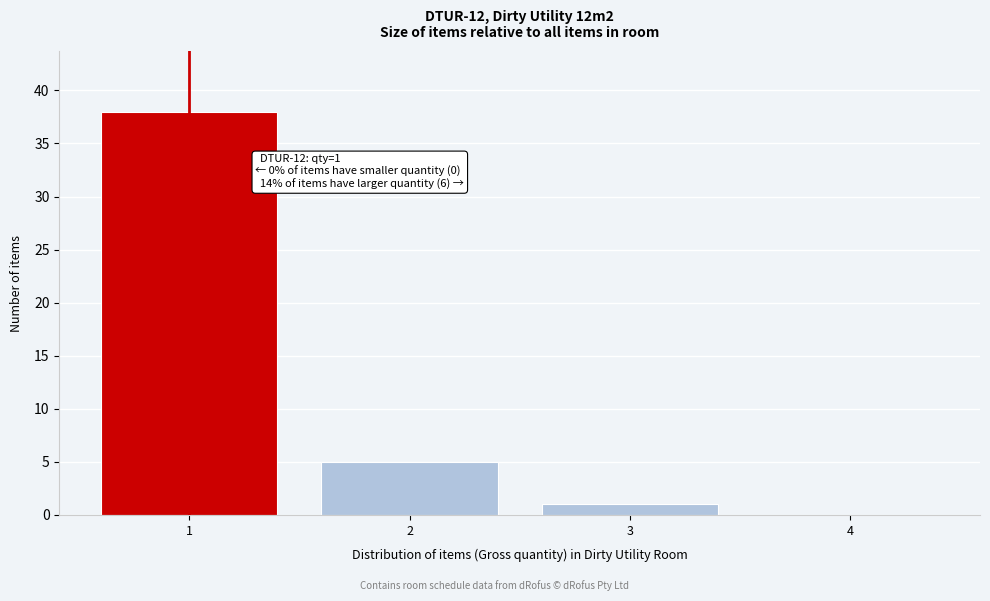

Which range on the x-axis has the tallest bar?

0.5 to 1.5